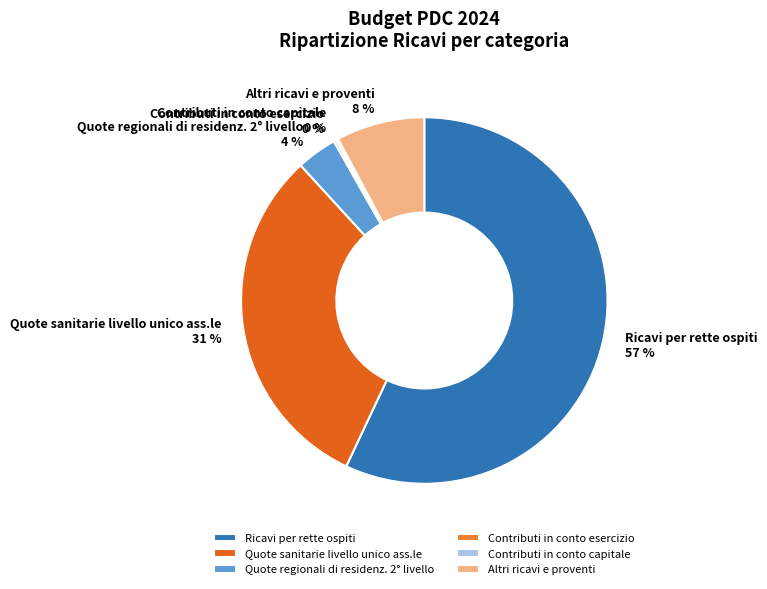

Between Quote sanitarie livello unico ass.le and Quote regionali di residenz. 2° livello, which is larger?

Quote sanitarie livello unico ass.le